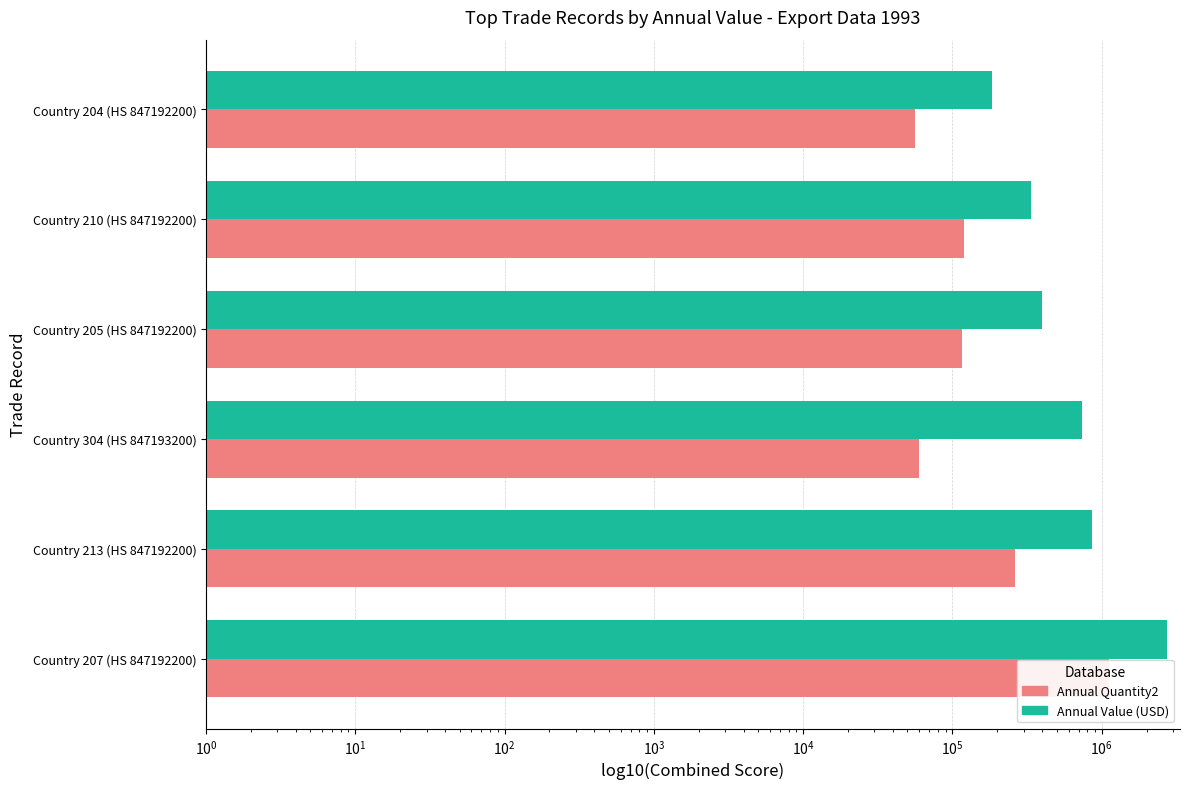

Reading left to right, what are all the values shown in this chart?

Annual Value (USD): 2756575	864965	736910	395906	334924	183412
Annual Quantity2: 1116398	261036	59468	116199	119596	55814